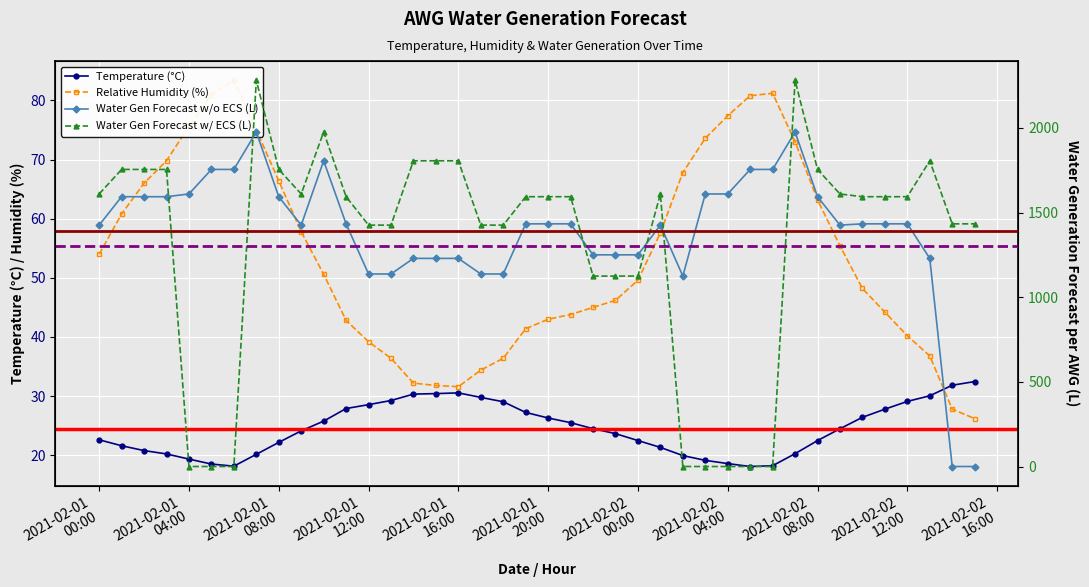

Which category has the lowest value in the Relative Humidity (%) series?

2021-02-02 15:00:00